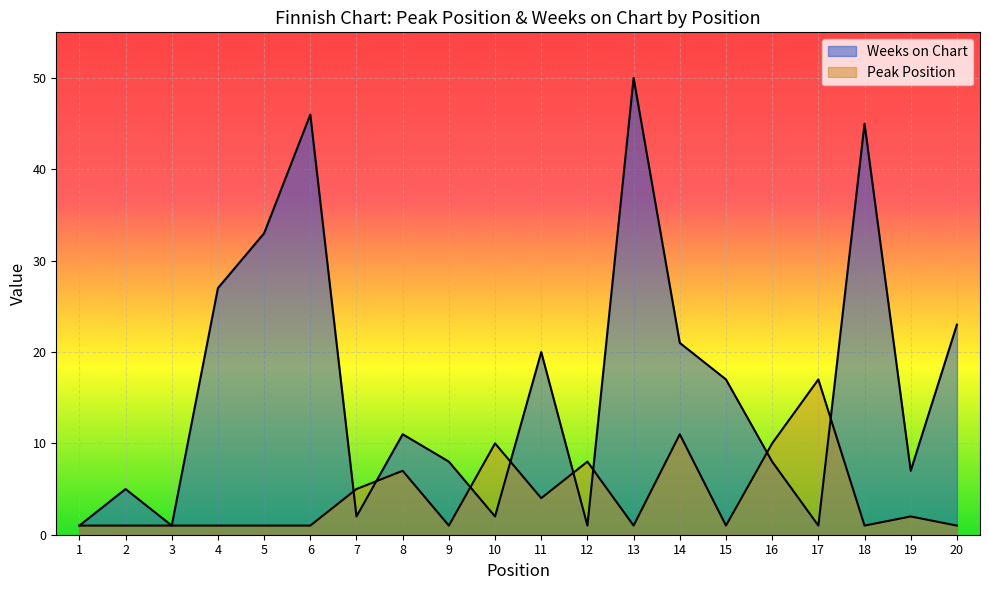

Read the Peak Position value at 12, to the nearest 10.

10